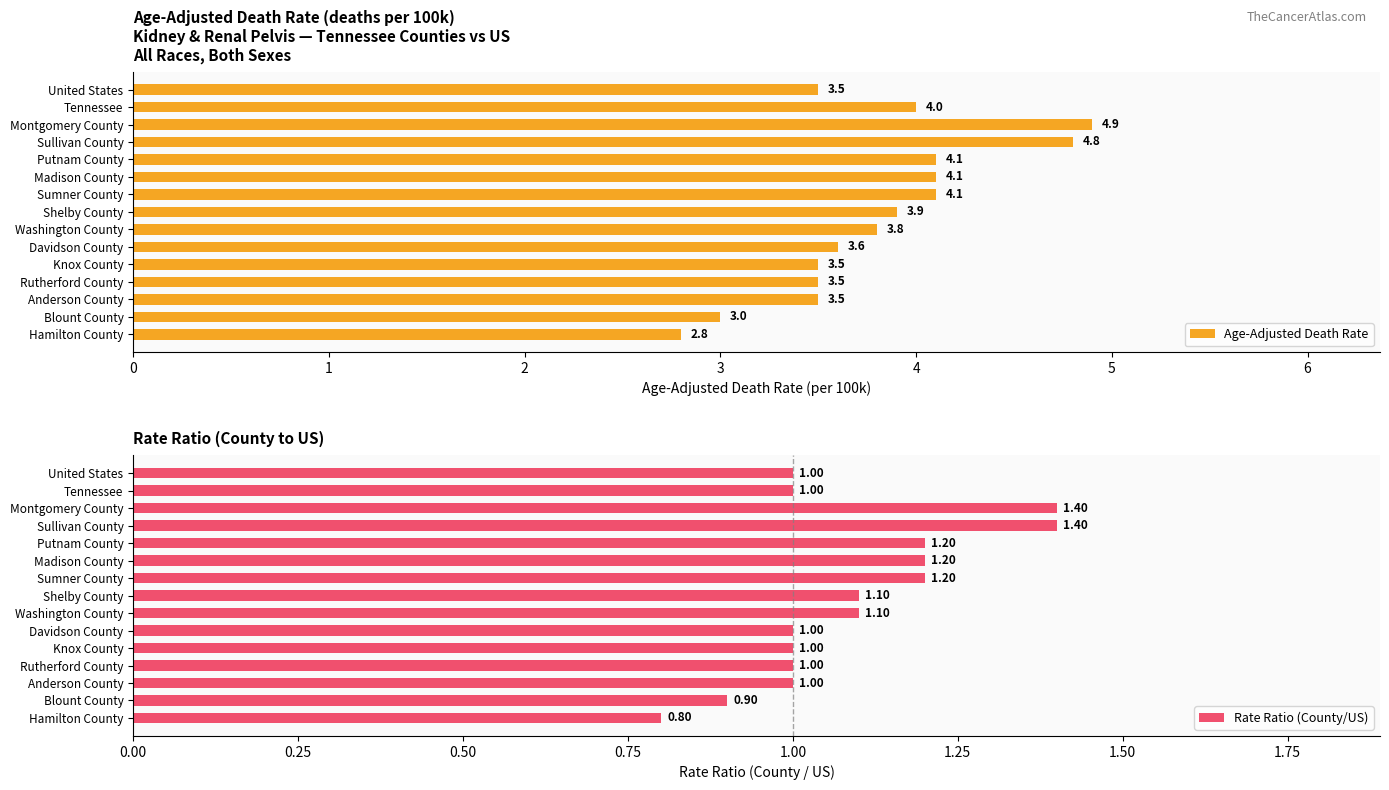

Is it true that Age-Adjusted Death Rate equals 6.2 at United States?

False